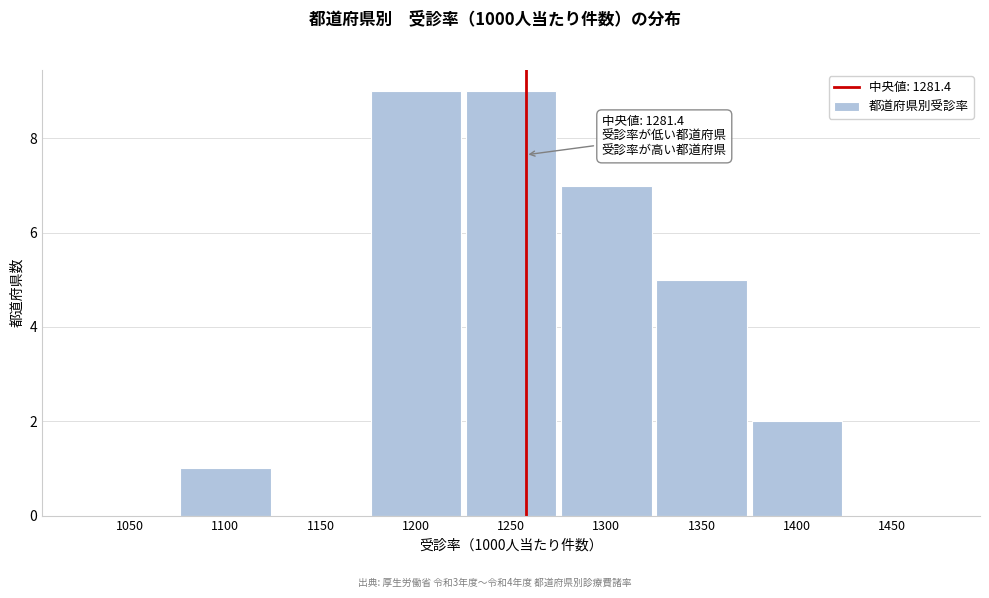

Reading left to right, extract all data points from this chart.

1050=0	1100=1	1150=0	1200=9	1250=9	1300=7	1350=5	1400=2	1450=0